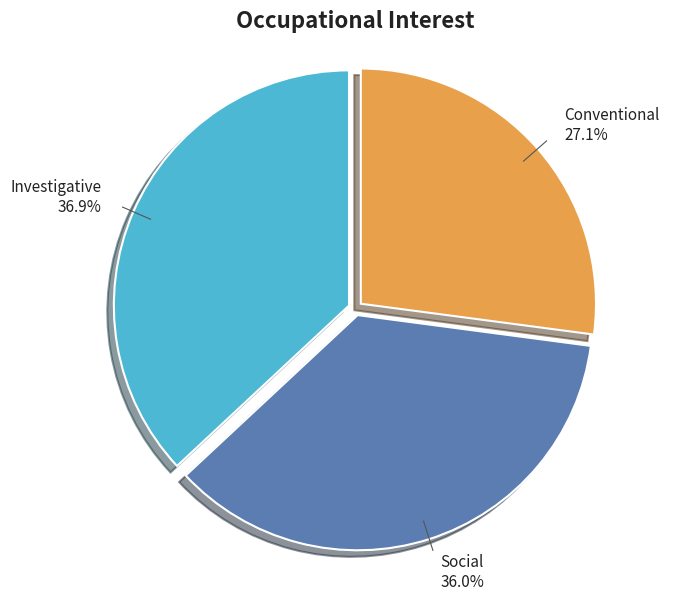

To the nearest percent, what percentage of the pie is Investigative?

37%